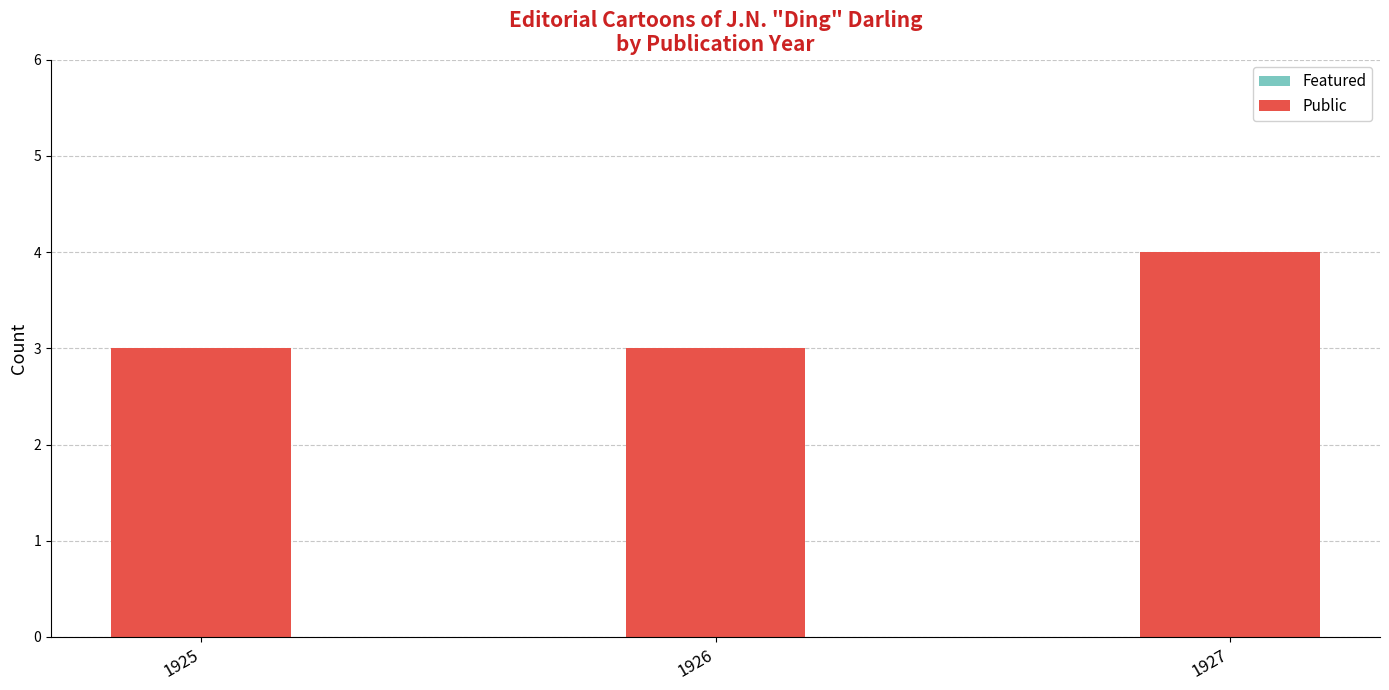

Reading left to right, list all the values displayed in this chart.

1925=3	1926=3	1927=4